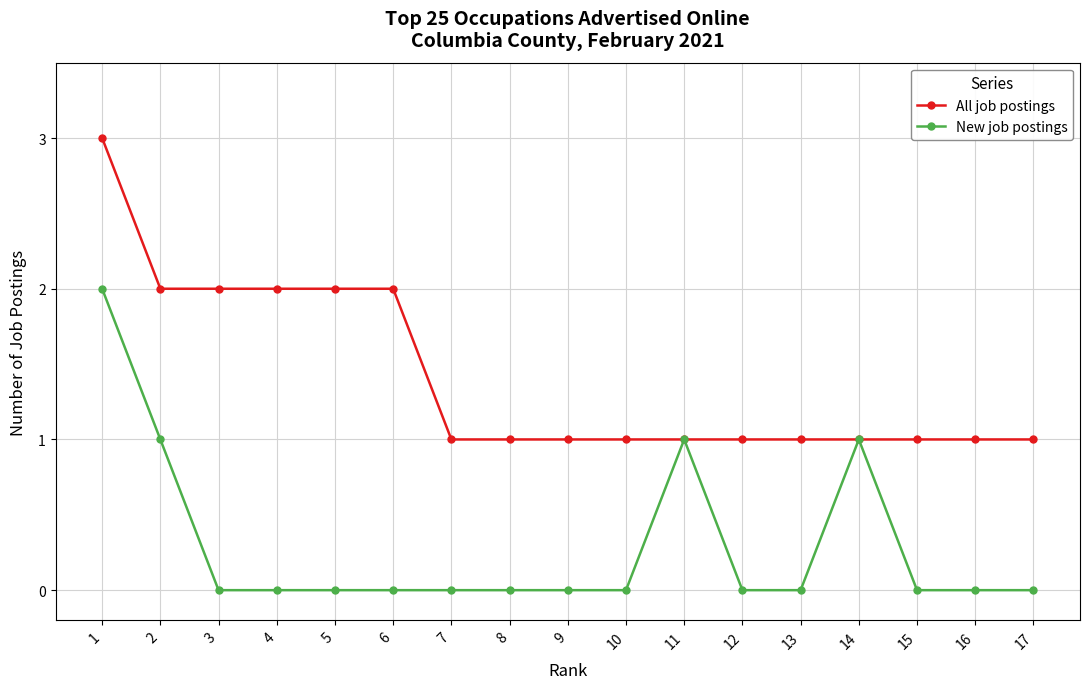

Is it true that All job postings equals 2 at 4?

True